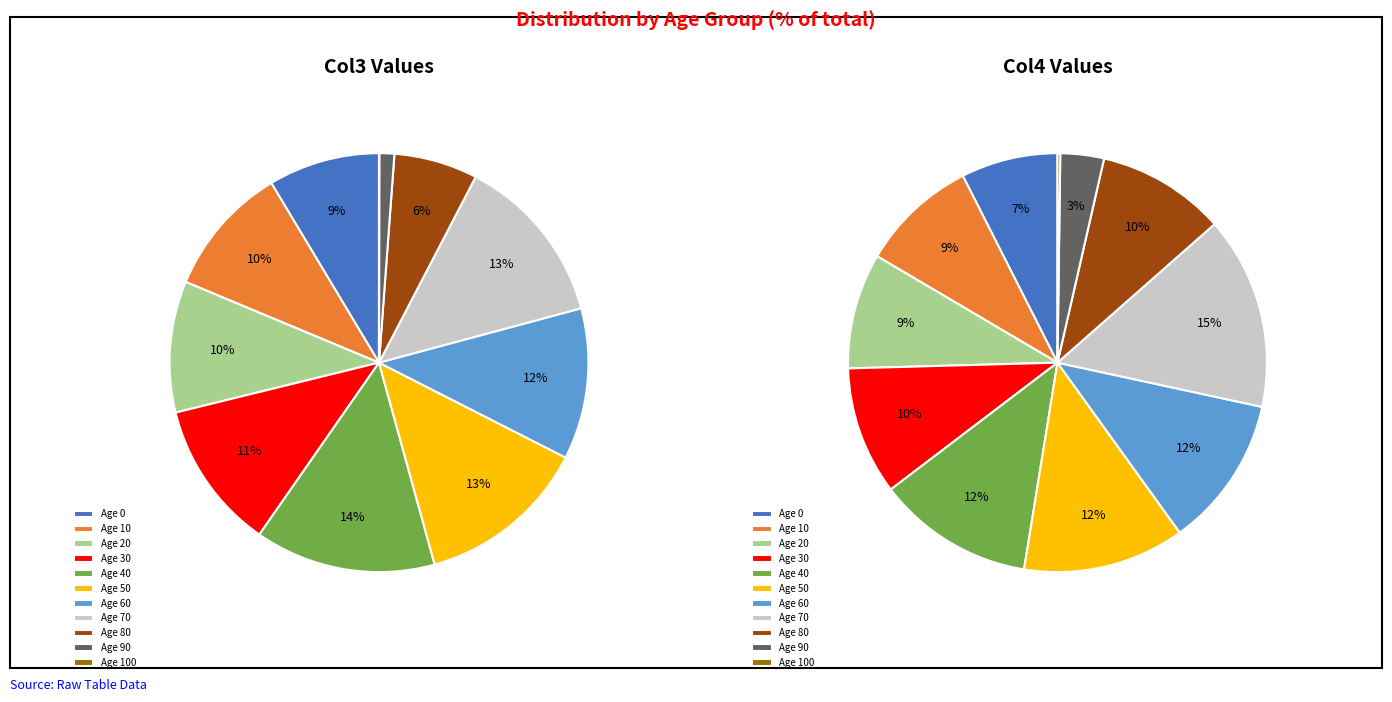

Does 120 account for over 50% of the chart?

No